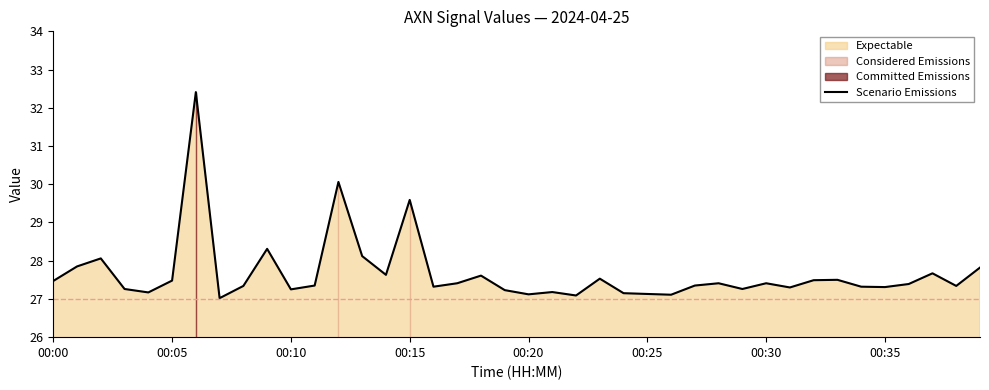

The value at 00:25 is 27.1. True or false?

True